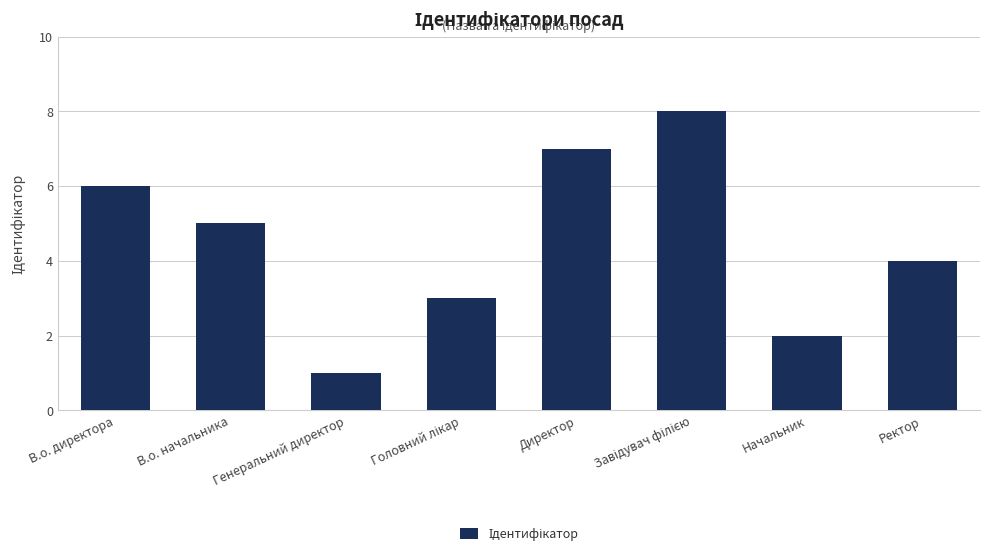

What is the sum of the values at Начальник and Ректор?

6